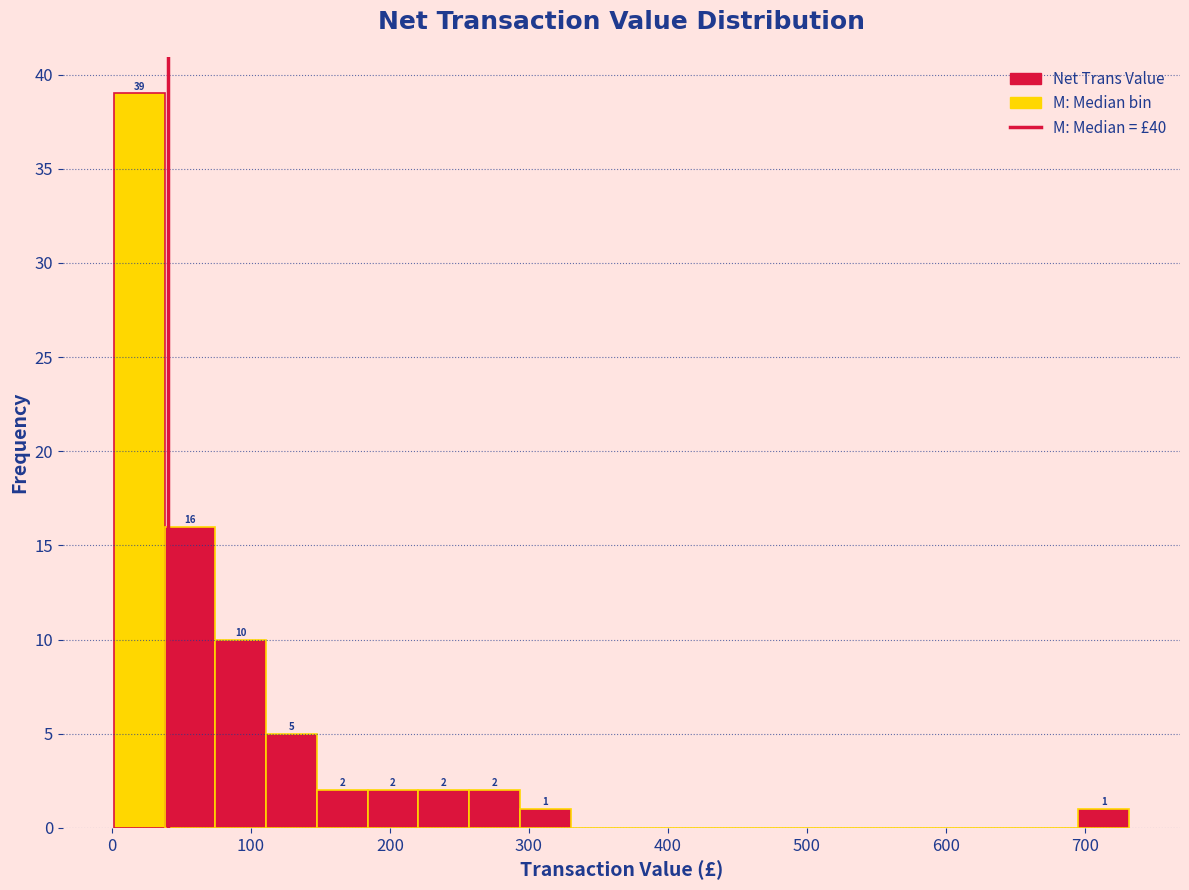

Read against the x-axis, roughly where is the centre of the tallest bar?

20